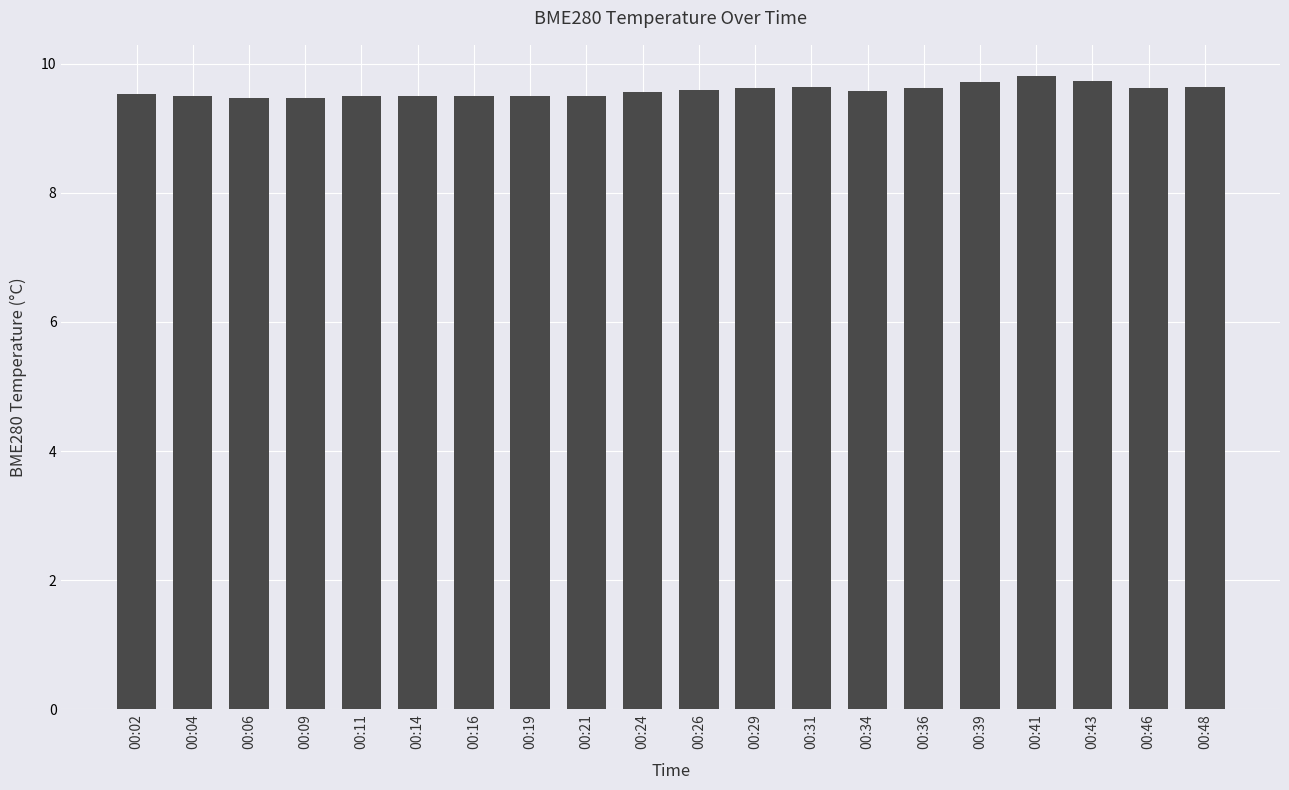

What is the ratio of the value at 00:02 to the value at 00:04?

1.0